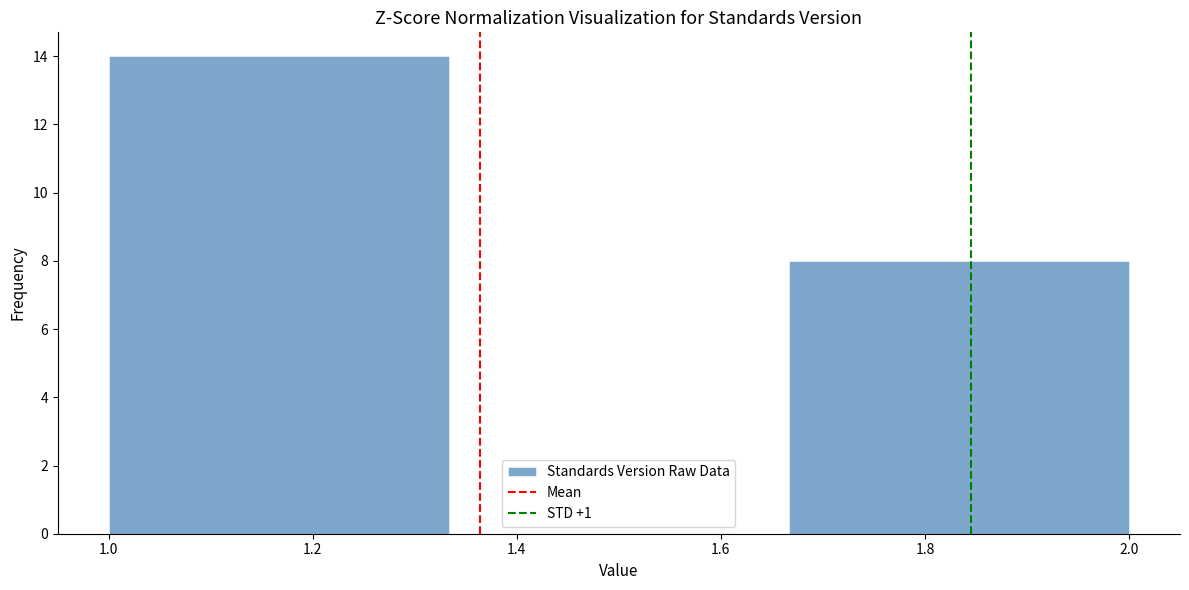

Reading left to right, list every bar in this chart as the range it spans on the x-axis followed by its height. Neither the bar edges nor the heights are printed on the chart, so give them approximately, as read against the axes.

1.00 to 1.34: 14
1.34 to 1.66: 0
1.66 to 2.00: 8